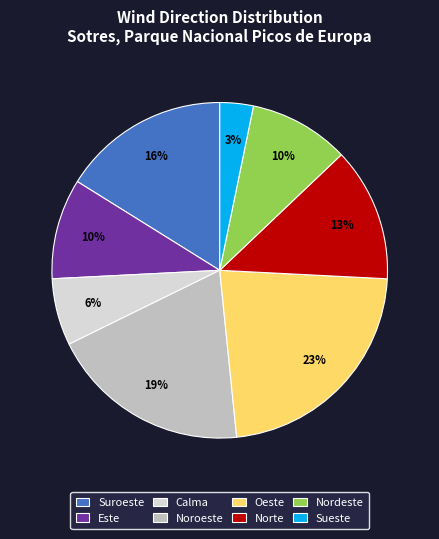

To the nearest percent, what percentage of the pie is Oeste?

23%